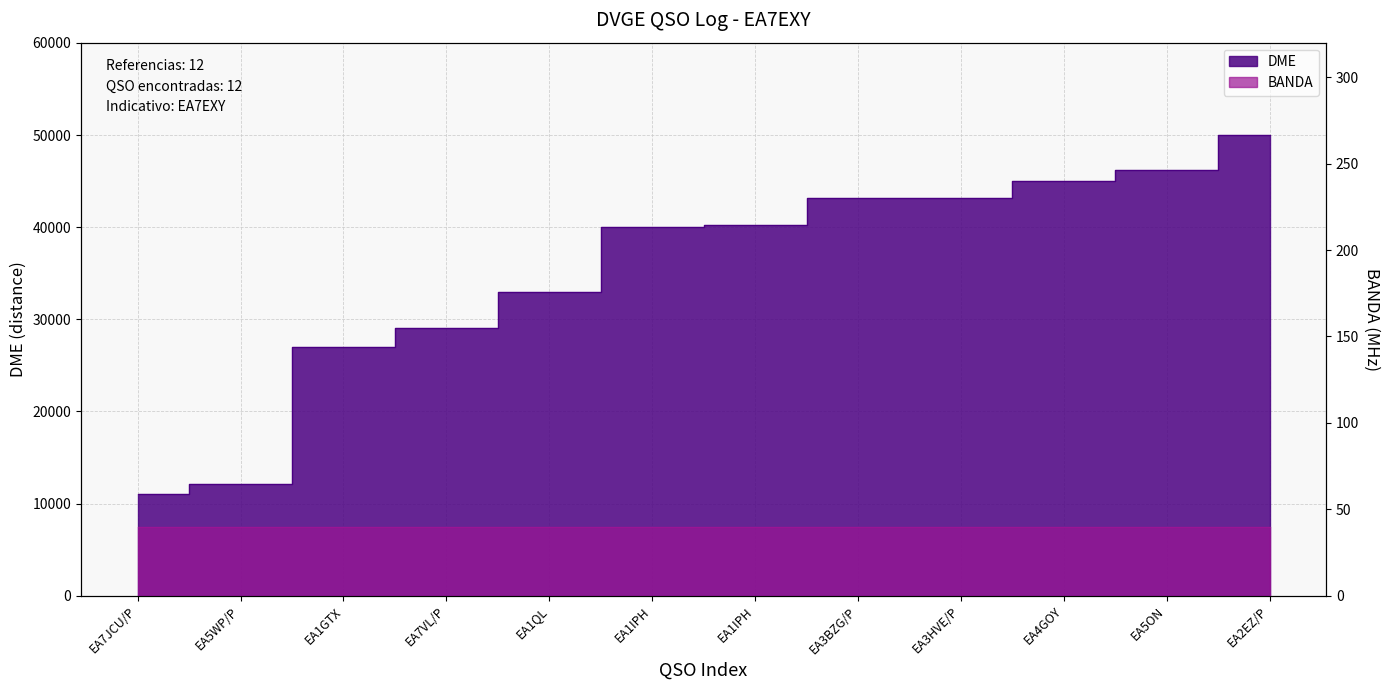

What is the minimum value shown in the chart?

11039